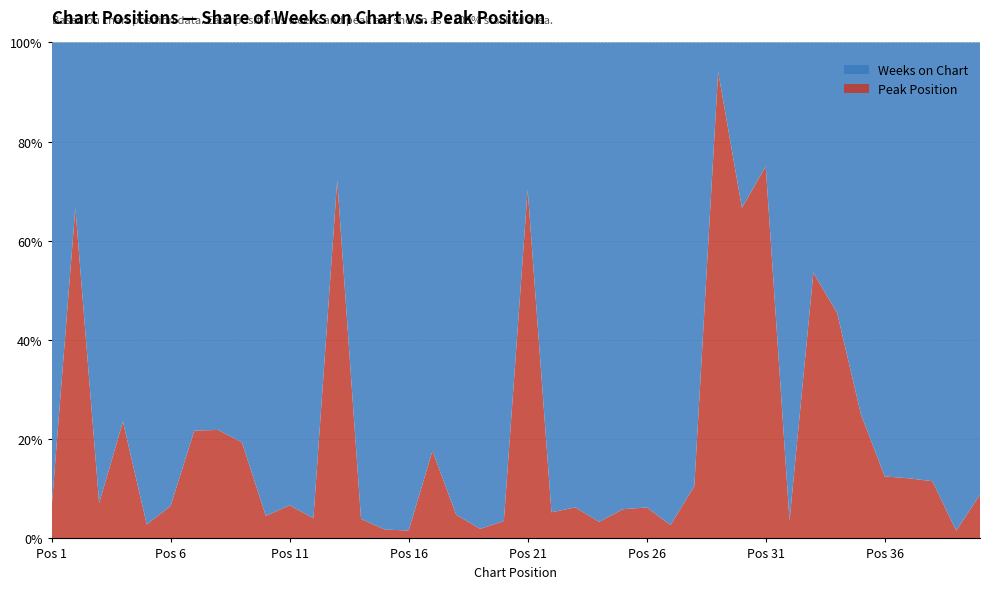

Reading left to right, extract all data points from this chart.

Weeks on Chart: 16	1	26	13	69	43	18	25	25	42	14	47	5	49	55	62	28	60	51	55	8	36	30	58	16	15	72	17	1	9	2	54	13	12	9	21	29	23	63	31
Peak Position: 1	2	2	4	2	3	5	7	6	2	1	2	13	2	1	1	6	3	1	2	19	2	2	2	1	1	2	2	16	18	6	2	15	10	3	3	4	3	1	3